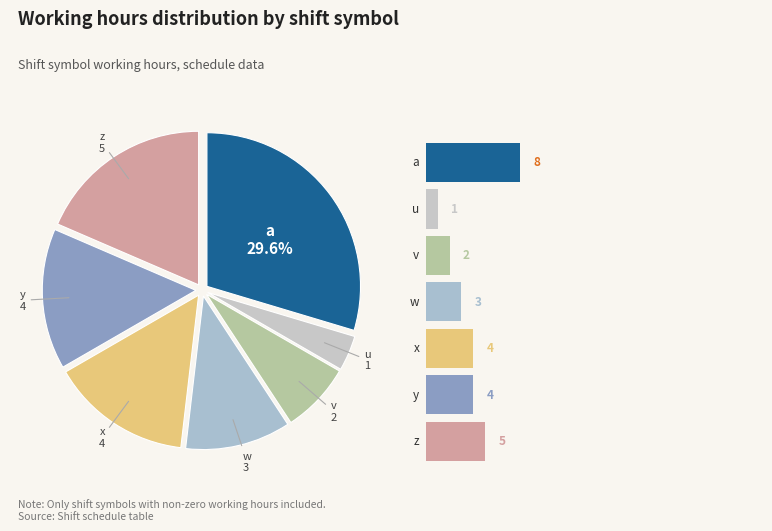

How many slices are in this pie chart?

7